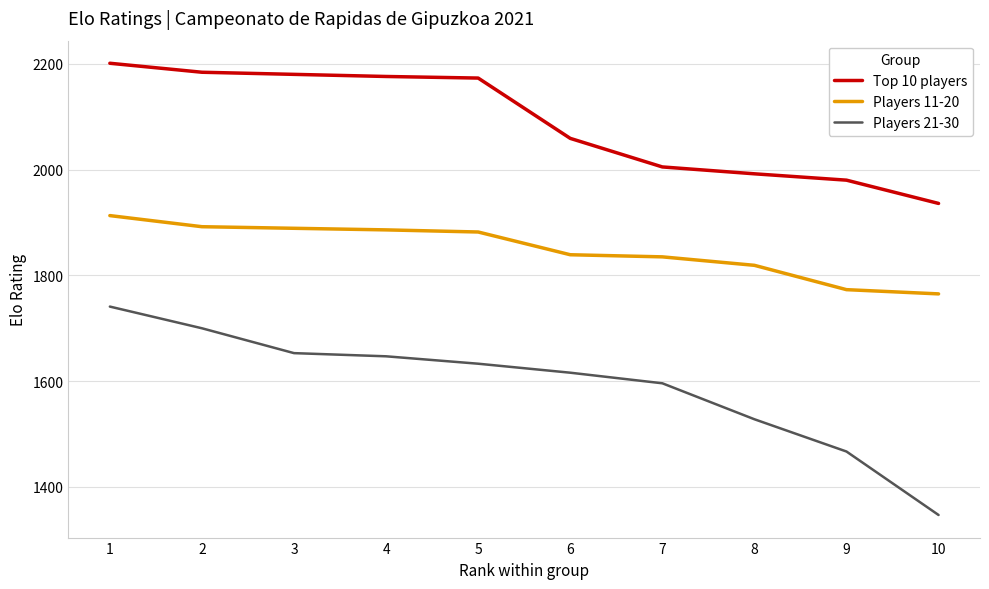

True or false: Players 21-30 has a value of 1653 at 3.

True